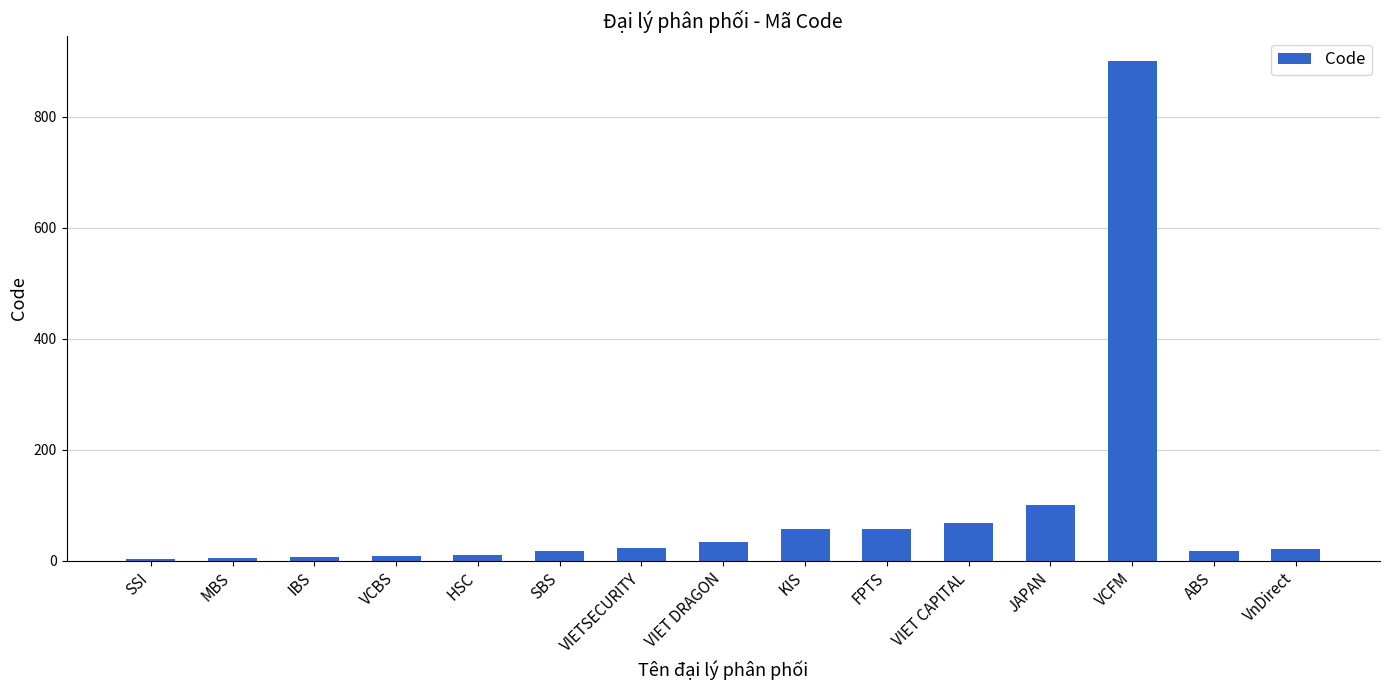

What is the difference between the maximum and second lowest values?

895